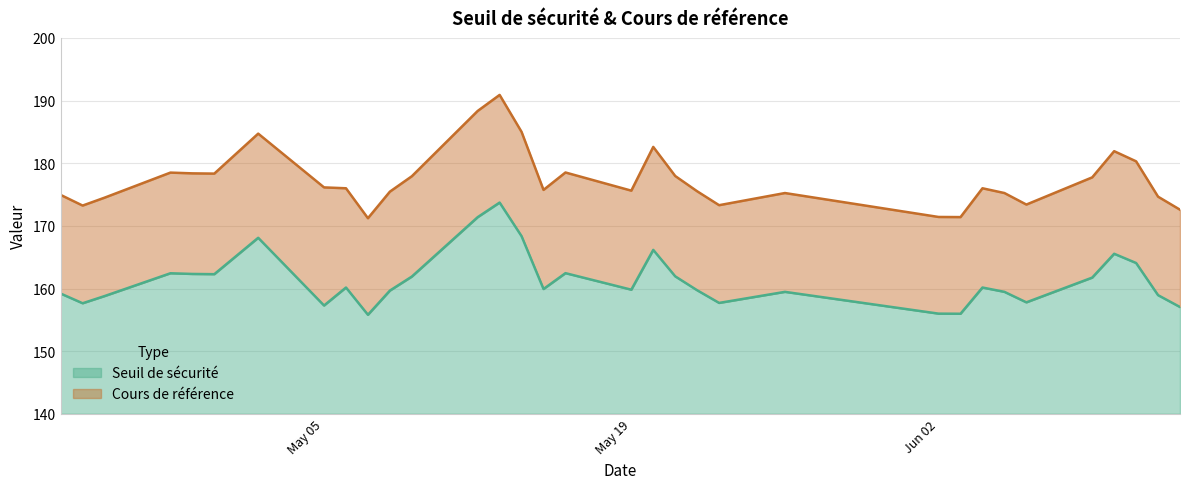

Which category has the highest value in the Cours de référence series?

2025-05-13